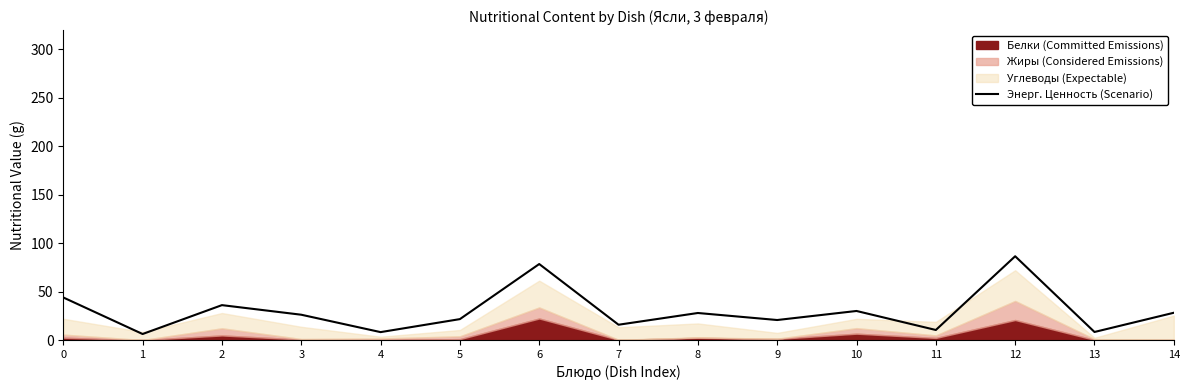

Reading right to left, list all the values displayed in this chart.

14=28.2	13=8.3	12=86.5	11=10.4	10=30.0	9=20.7	8=27.9	7=15.8	6=78.5	5=21.6	4=8.2	3=26.2	2=36.1	1=6.2	0=44.0